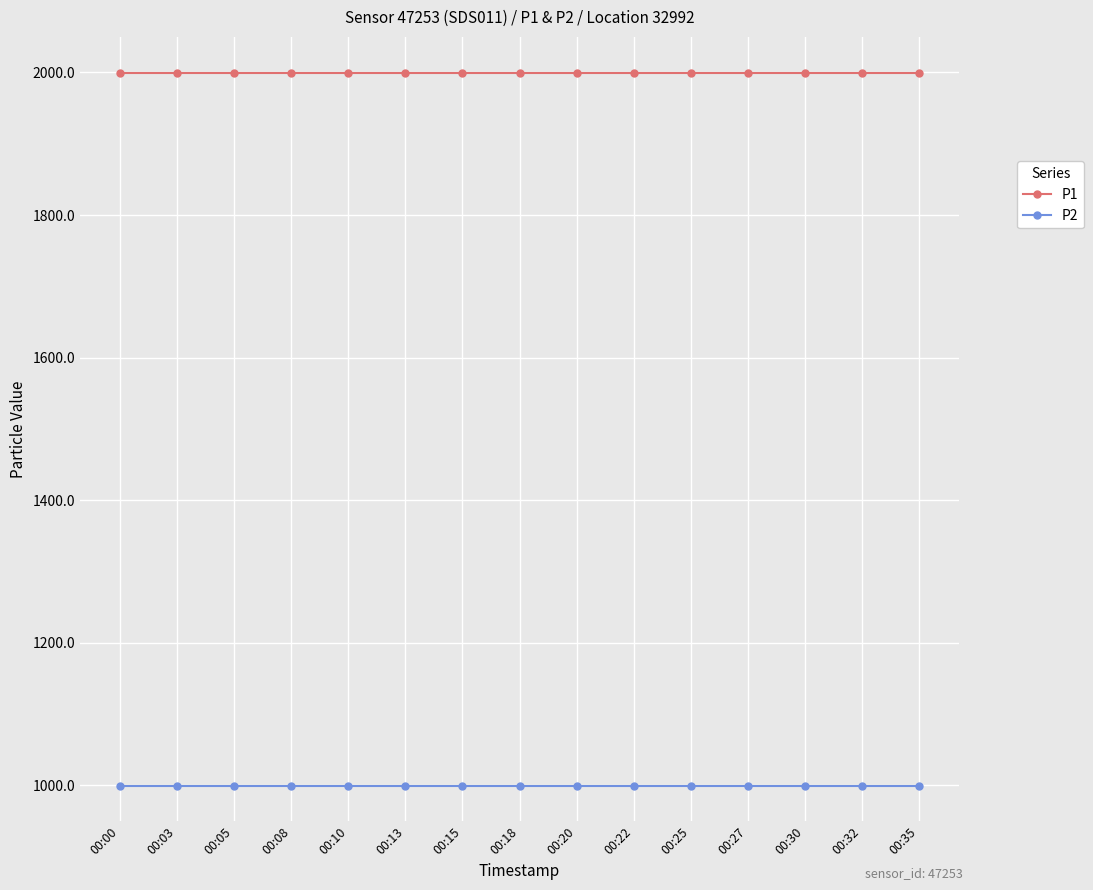

Is the value of P2 at 00:20 greater than the value of P1 at 00:22?

No